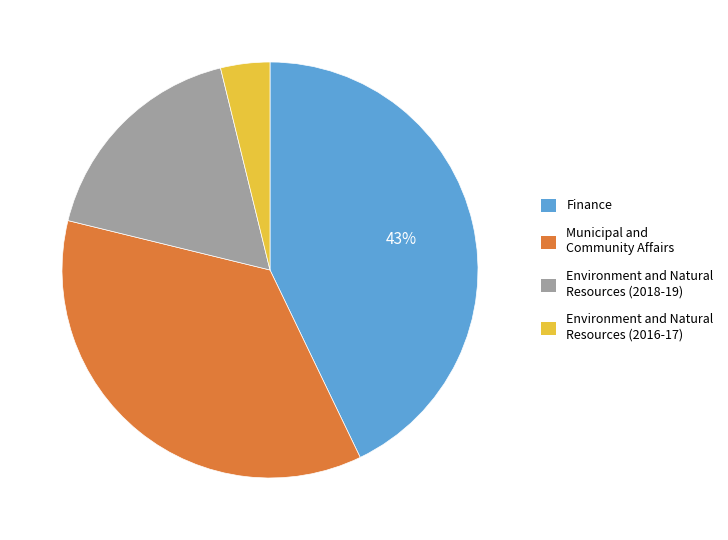

Rank the categories by value from lowest to highest.

Environment and Natural Resources (2016-17), Environment and Natural Resources (2018-19), Municipal and Community Affairs, Finance